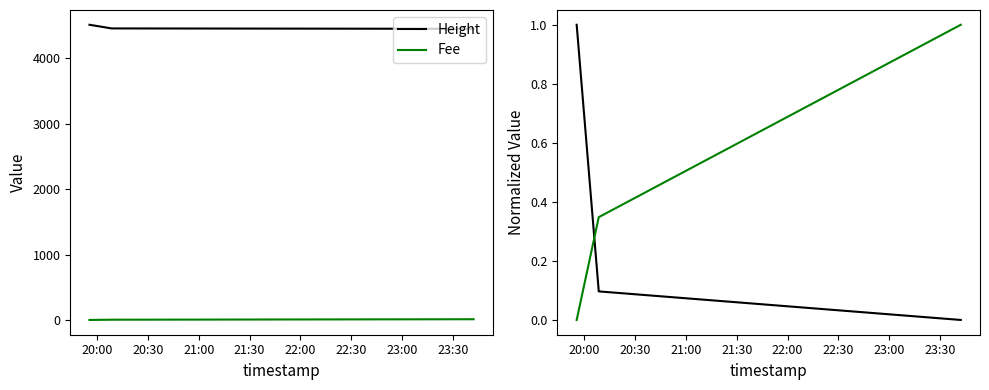

Is it true that Height equals 1.0 at 20:00?

True